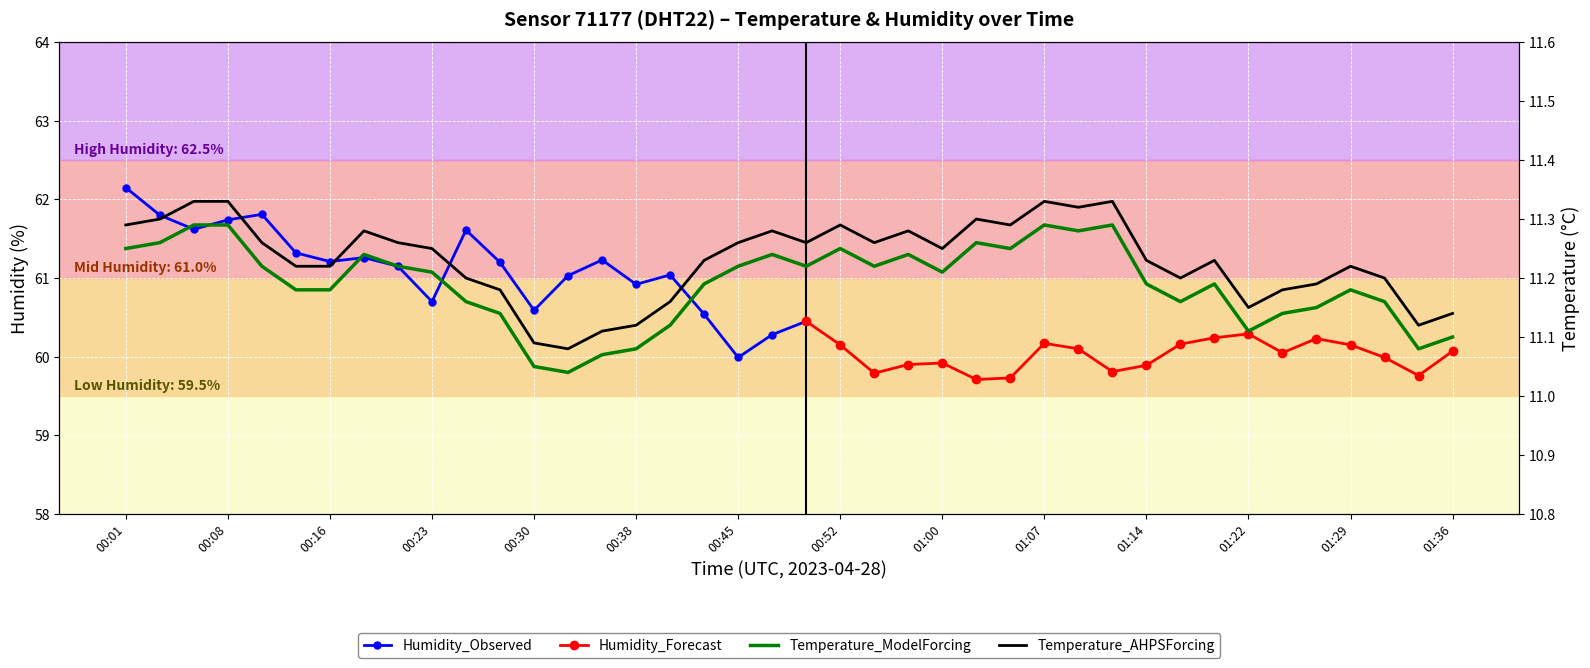

List the labels in order of value, largest first.

00:06, 00:08, 01:07, 01:12, 01:09, 00:03, 01:02, 00:01, 00:52, 01:05, 00:18, 00:47, 00:57, 00:11, 00:20, 00:45, 00:50, 00:55, 00:23, 01:00, 00:43, 01:14, 01:19, 00:13, 00:16, 01:29, 00:26, 01:17, 01:31, 01:27, 00:28, 01:24, 00:40, 01:22, 01:36, 00:38, 01:34, 00:35, 00:30, 00:33